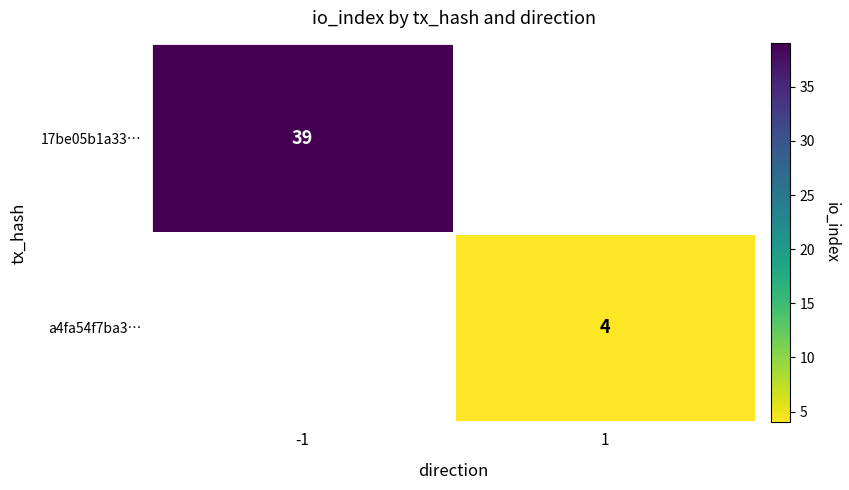

True or false: a4fa54f7ba3… has a value of 6 at 1.

False